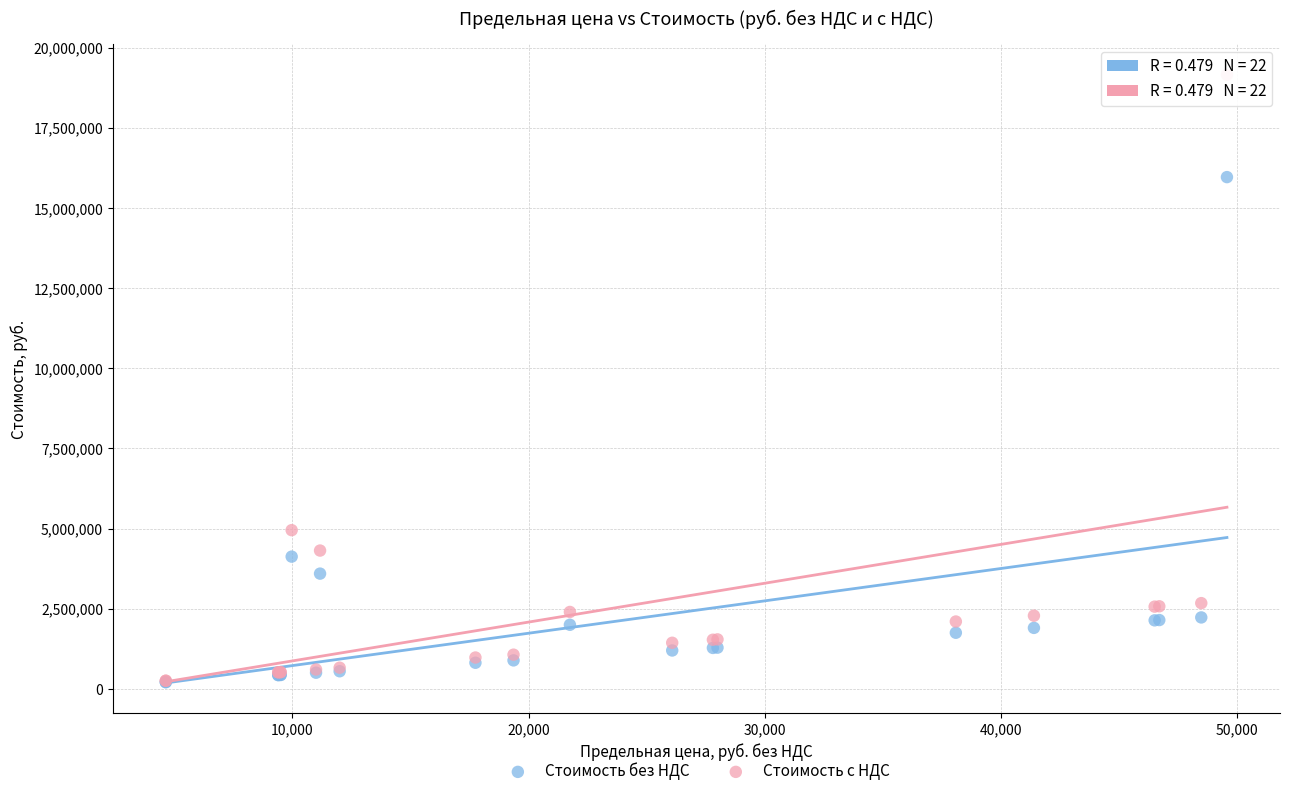

Across all series, what Y value is closest to 9684237?

4952211.7